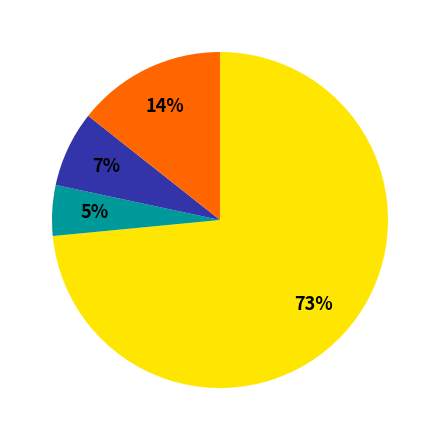

Is there any slice that represents more than half of the pie?

Yes